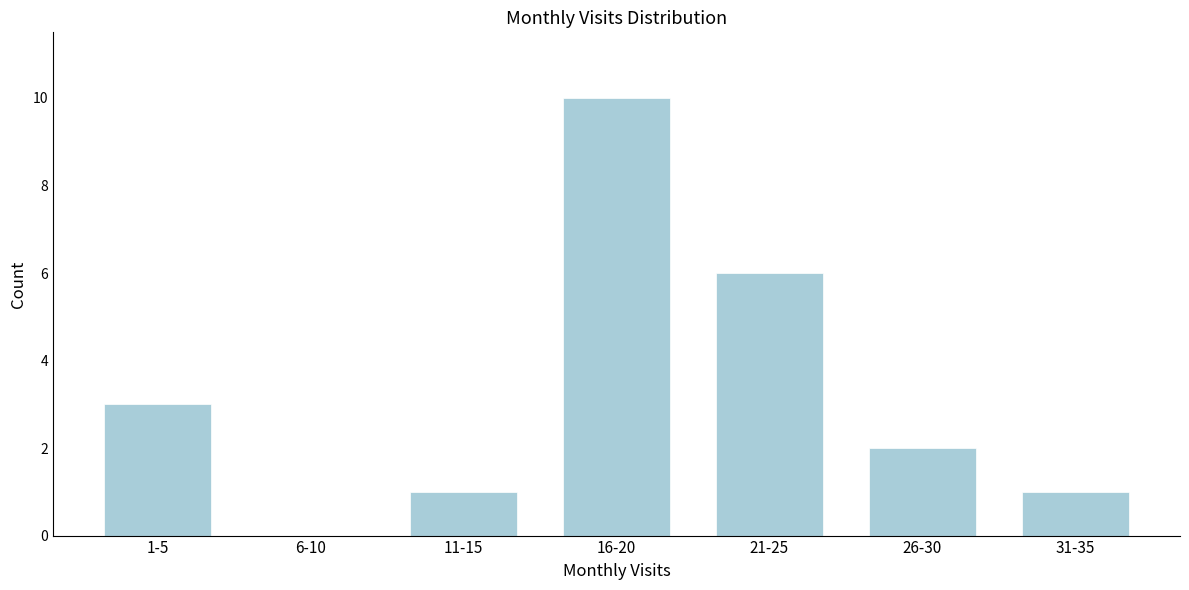

Reading left to right, transcribe all the data shown in this chart.

1-5=3	6-10=0	11-15=1	16-20=10	21-25=6	26-30=2	31-35=1